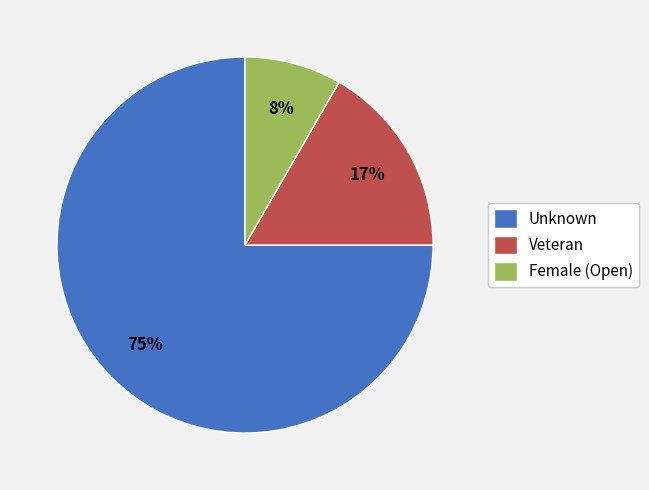

To the nearest percent, what is the difference between the Unknown and Veteran slice percentages?

58%